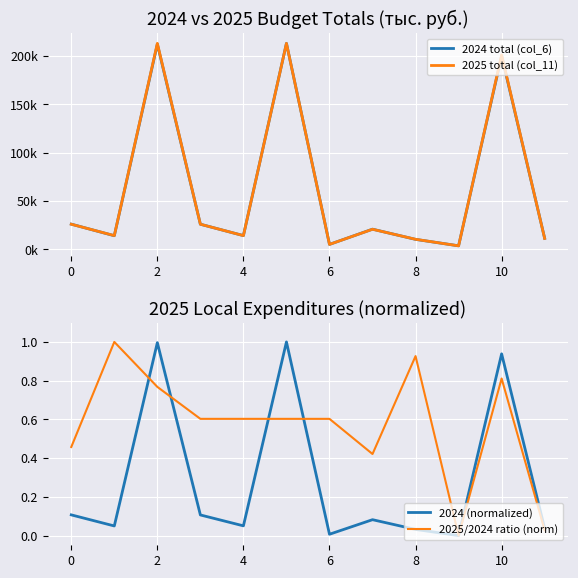

Reading right to left, what are all the values shown in this chart?

2024 total (col_6): 11549.3	200330.7	3755.1	10418.2	20960.8	5212.5	213220.7	14300.4	26087.4	212429.2	14173.3	26173.3
2025 total (col_11): 11399.4	201272.7	3704.0	10494.4	20874.9	5212.5	213220.7	14300.4	26087.4	213220.7	14300.4	26087.4
2024 (normalized): 0.0	0.9	0.0	0.0	0.1	0.0	1.0	0.1	0.1	1.0	0.0	0.1
2025/2024 ratio (norm): 0.0	0.8	0.0	0.9	0.4	0.6	0.6	0.6	0.6	0.8	1.0	0.5